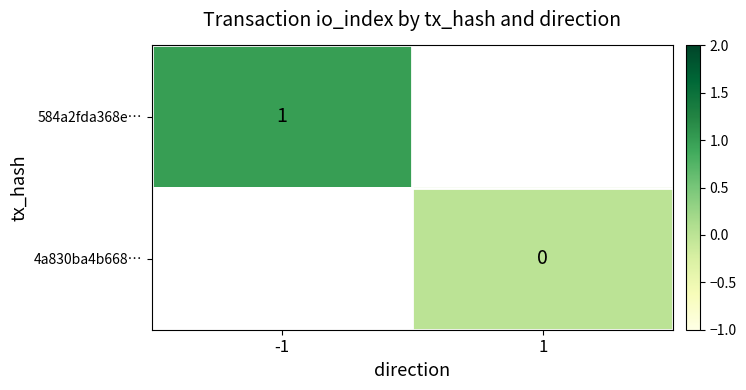

Which category has the lowest value in the 584a2fda368e… series?

-1